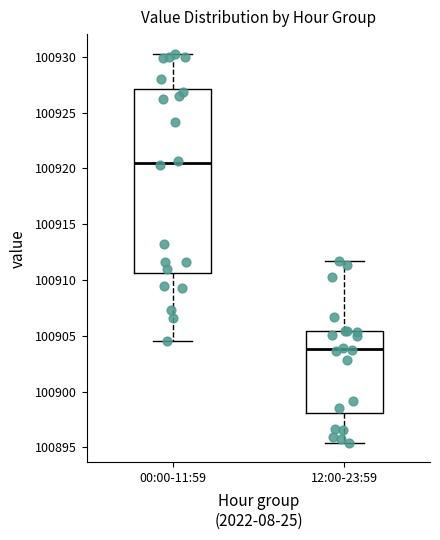

Which box is the tallest, from its lower edge to its upper edge?

00:00-11:59